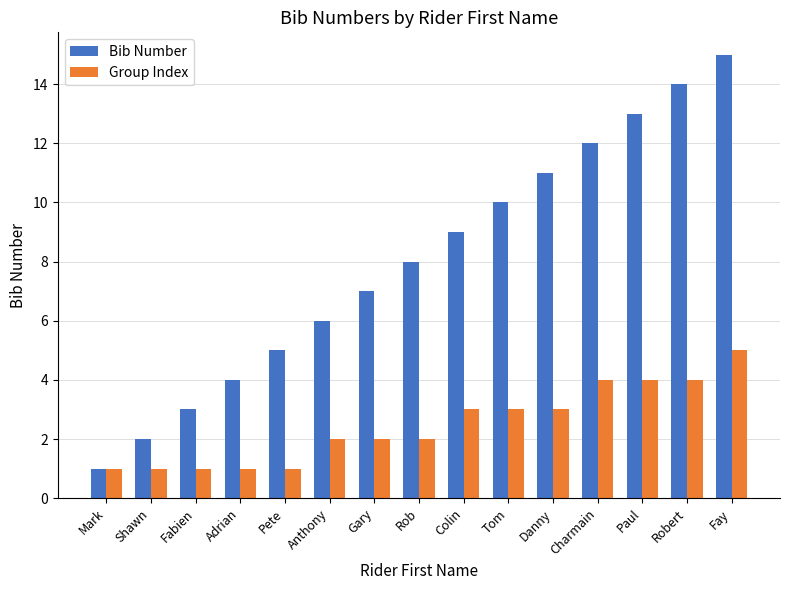

What are all the series names shown in the legend?

Bib Number, Group Index